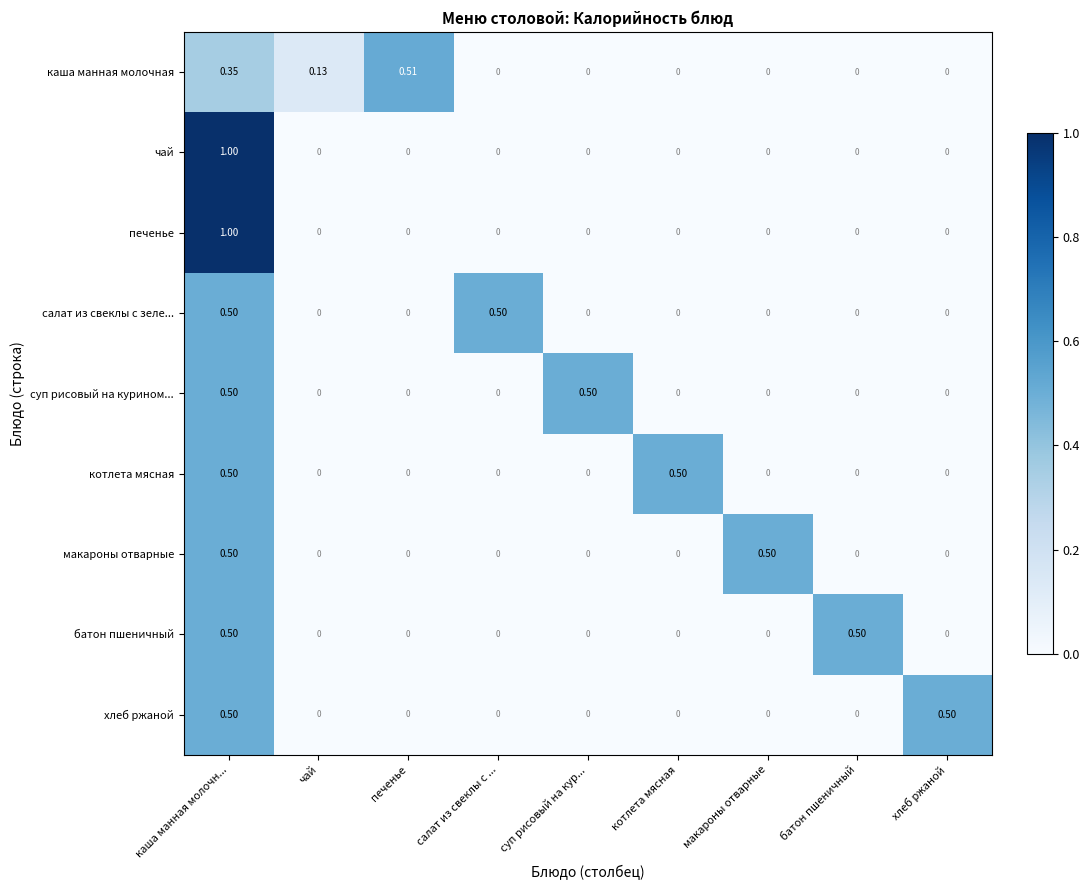

Which category has the highest value in the чай series?

каша манная молочн...